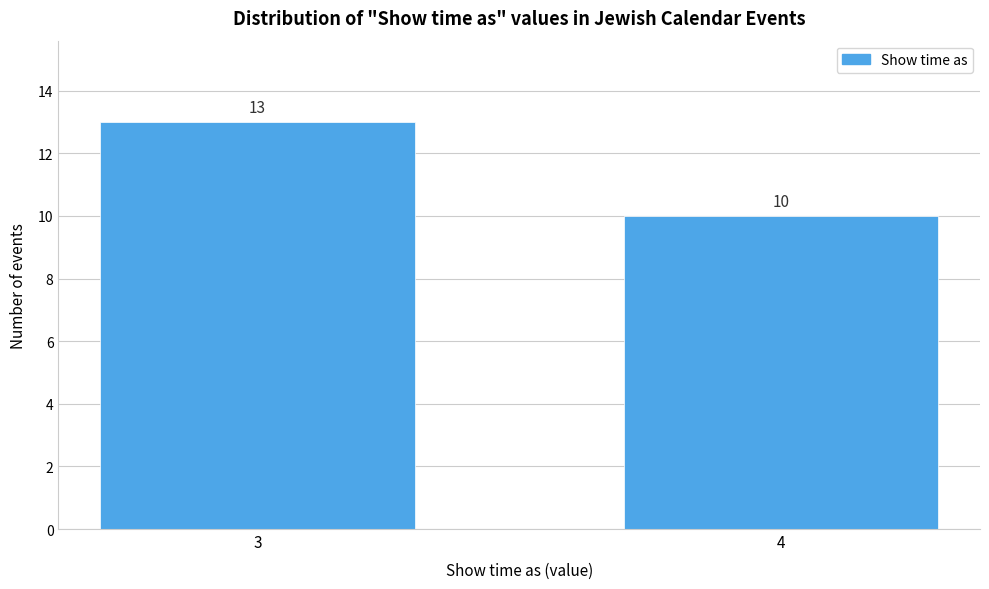

Reading left to right, list all the values displayed in this chart.

3=13	4=10